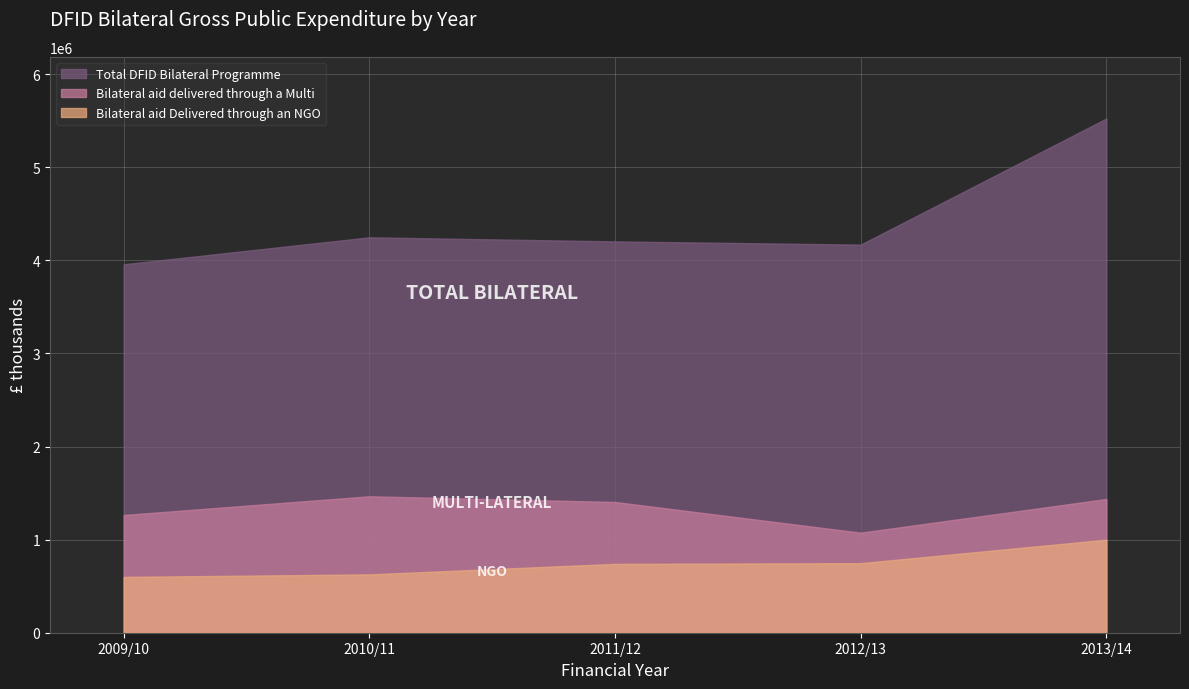

List the series in order of their overall mean, lowest first.

Bilateral aid Delivered through an NGO, Bilateral aid delivered through a Multi, Total DFID Bilateral Programme